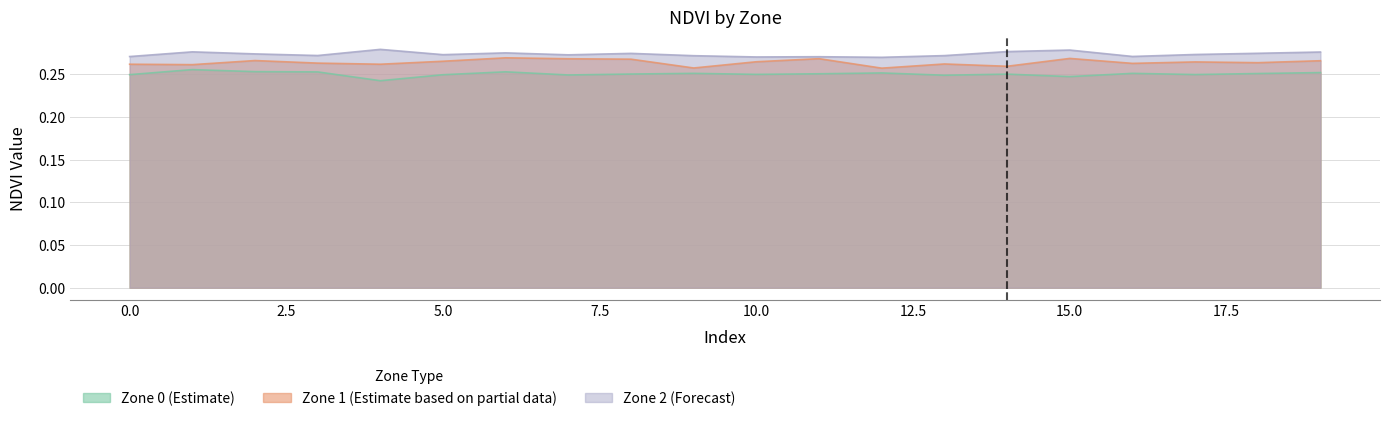

Between 10 and 15, which is larger?

10